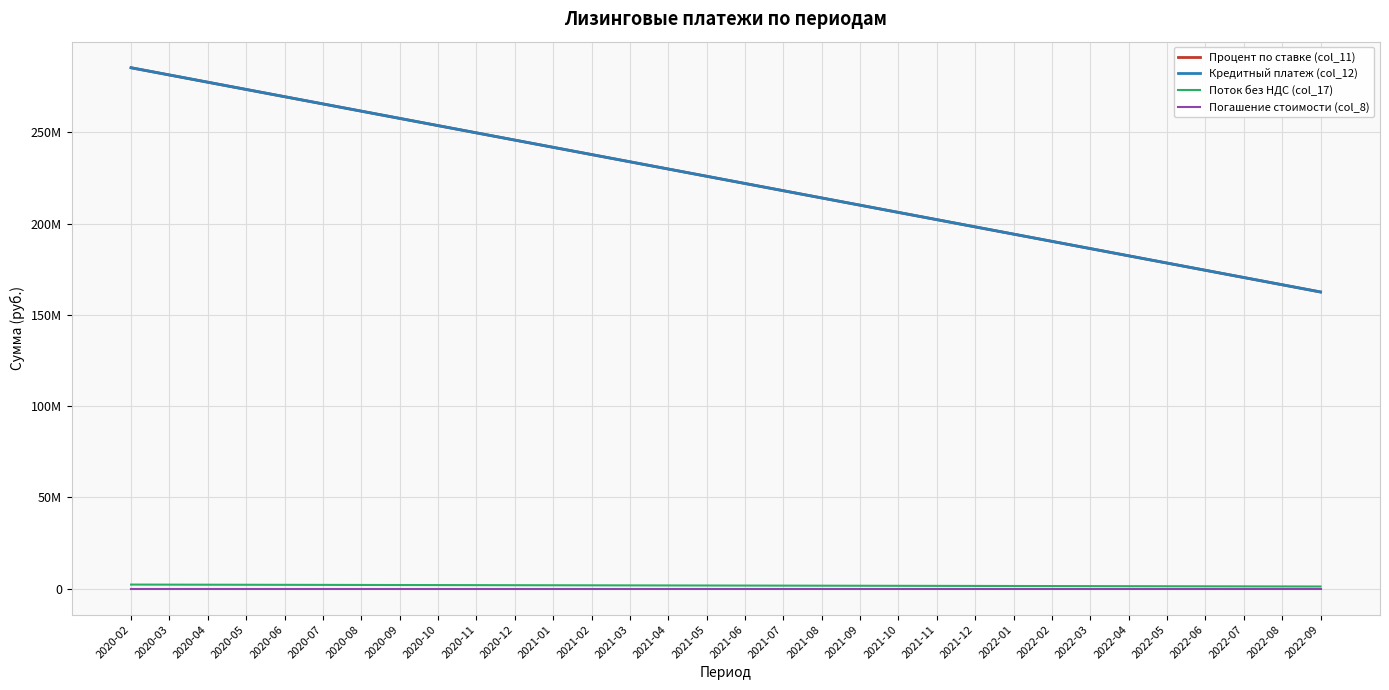

Which label corresponds to the smallest value in the chart?

2020-02